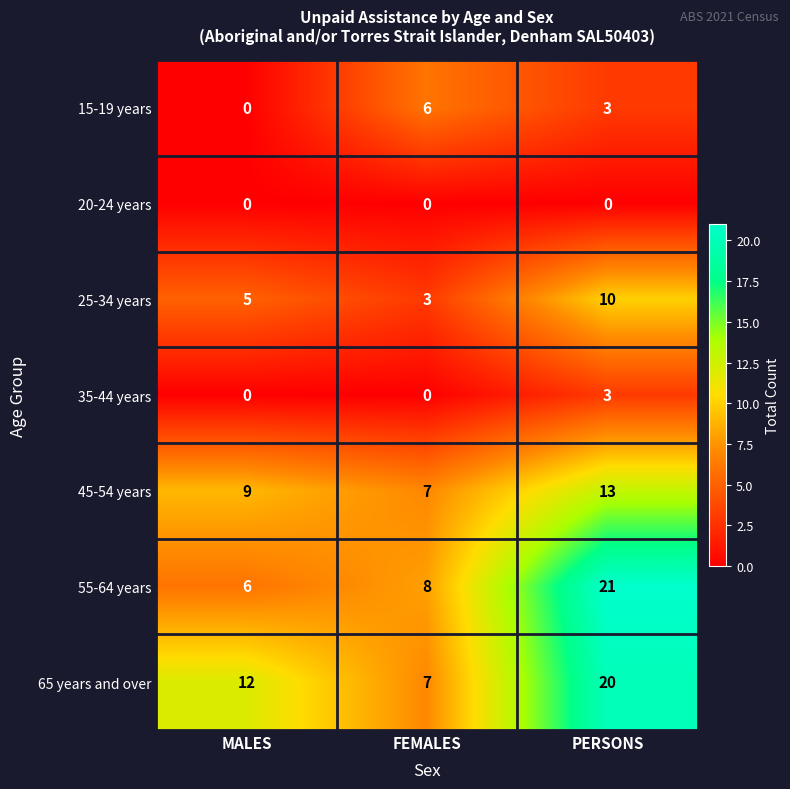

What is the difference between the maximum and second lowest values in the 25-34 years series?

5